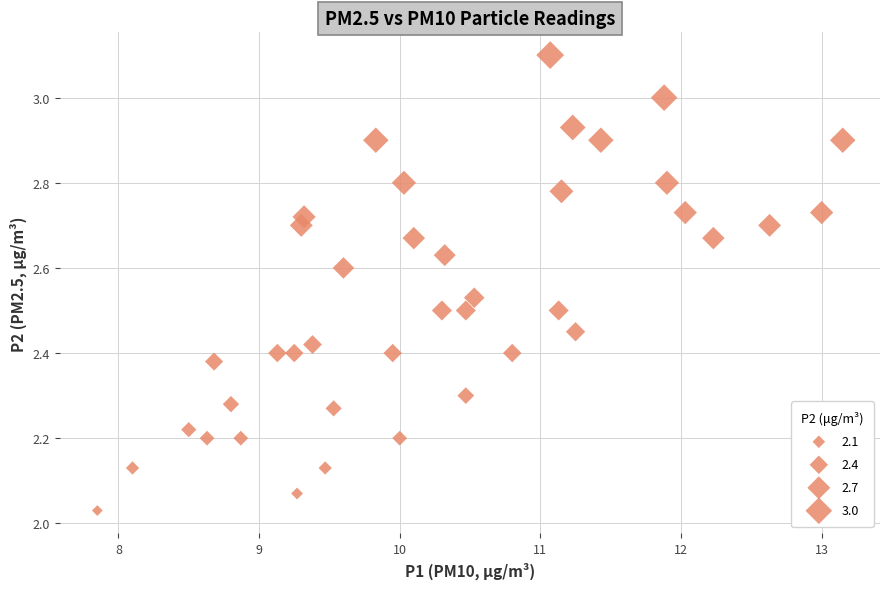

What is the range of Y values (max minus min)?

1.1